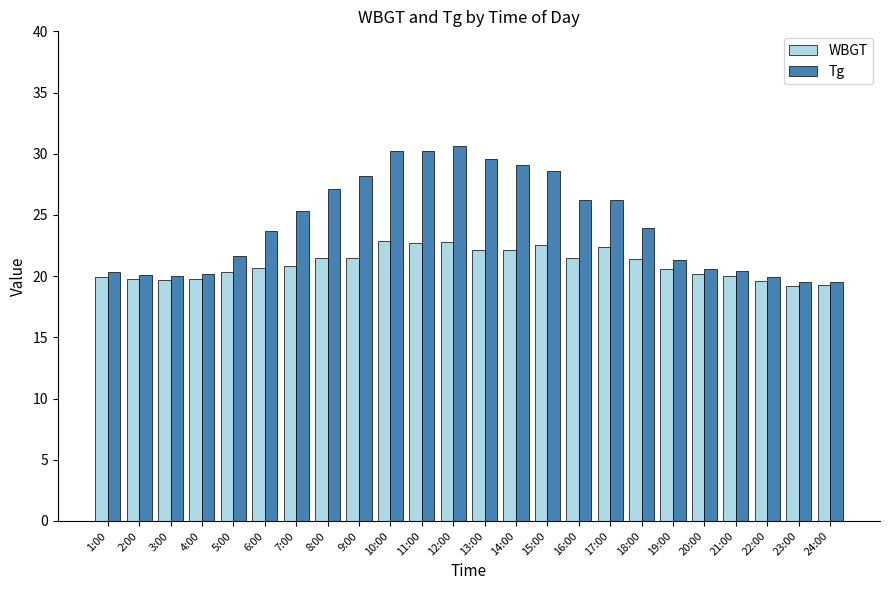

What is the sum of all Tg values?

582.4